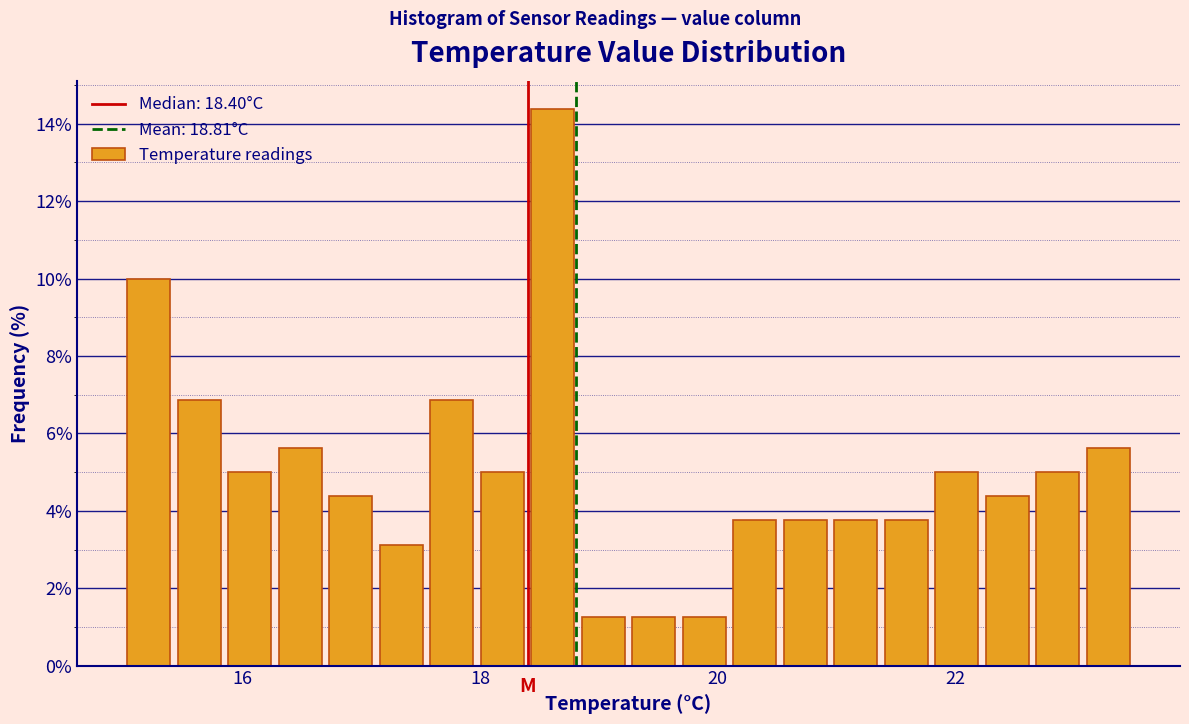

Read against the x-axis, roughly where is the centre of the tallest bar?

18.6